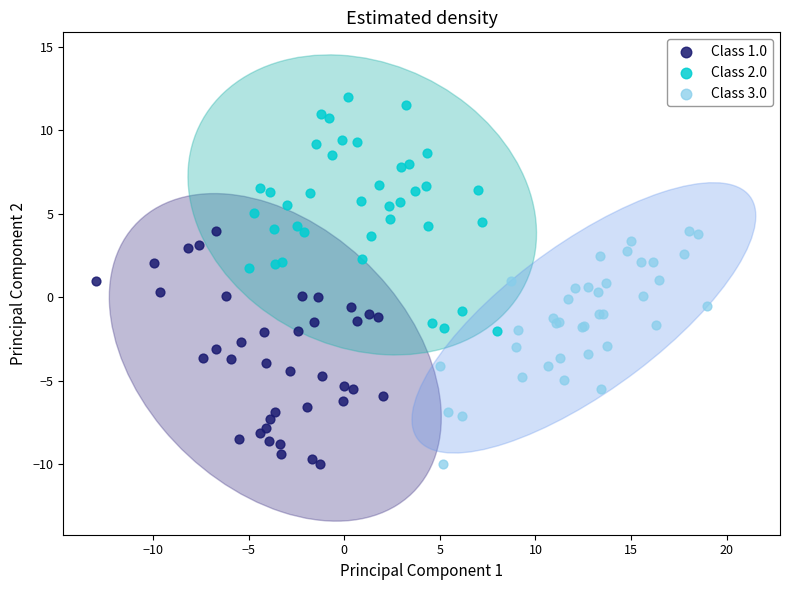

What are all the series names shown in the legend?

Class 1.0, Class 2.0, Class 3.0